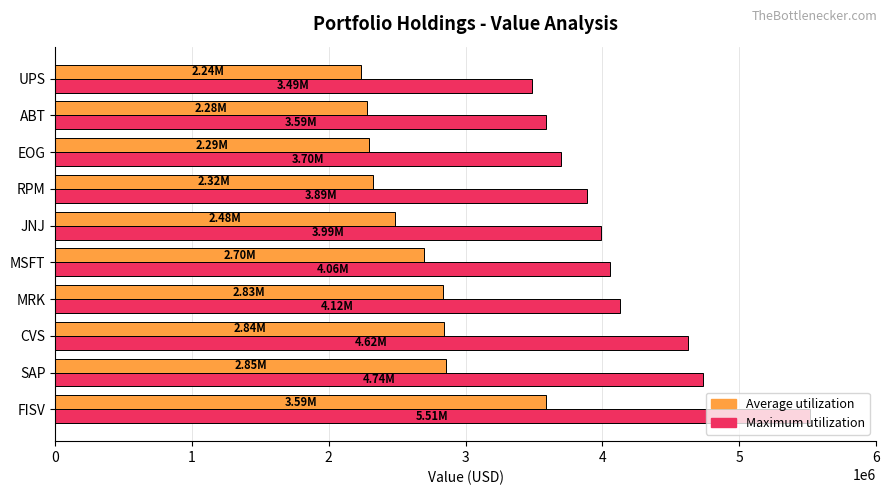

What is the sum of all Average utilization values?

26427971